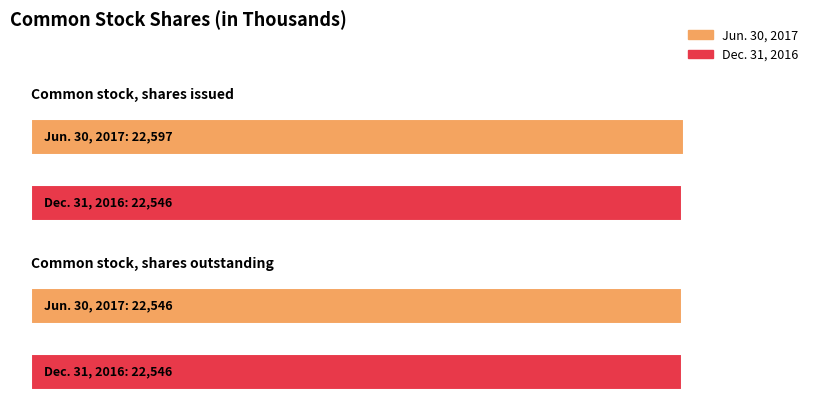

At which category is the sum across all series the highest?

Common stock, shares issued